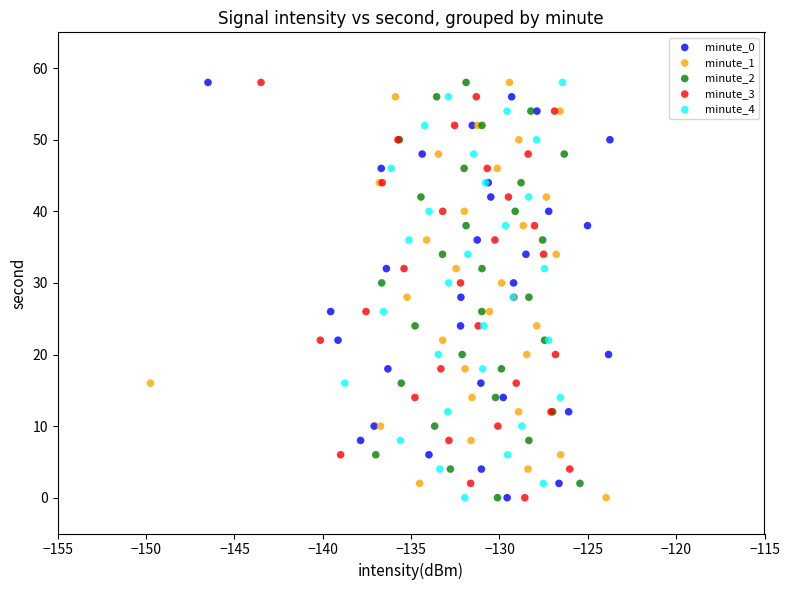

What are all the series names shown in the legend?

minute_0, minute_1, minute_2, minute_3, minute_4